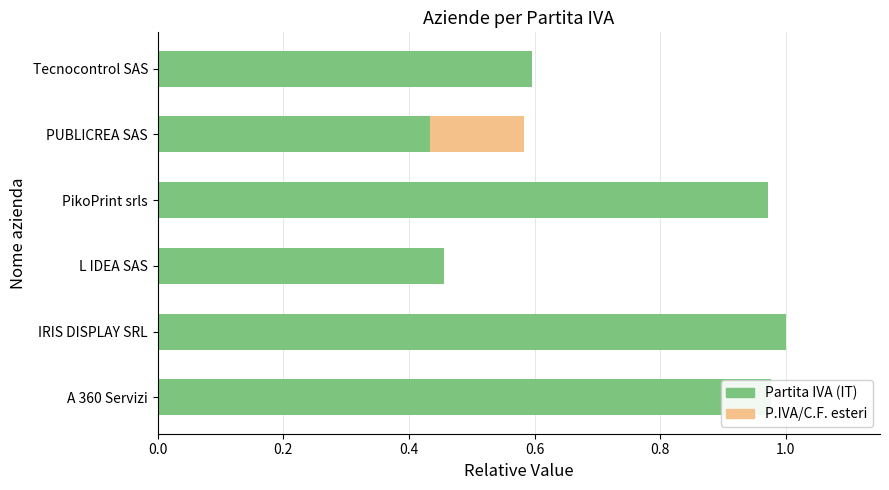

What is the difference between the maximum and minimum values in the Partita IVA (IT) series?

0.6